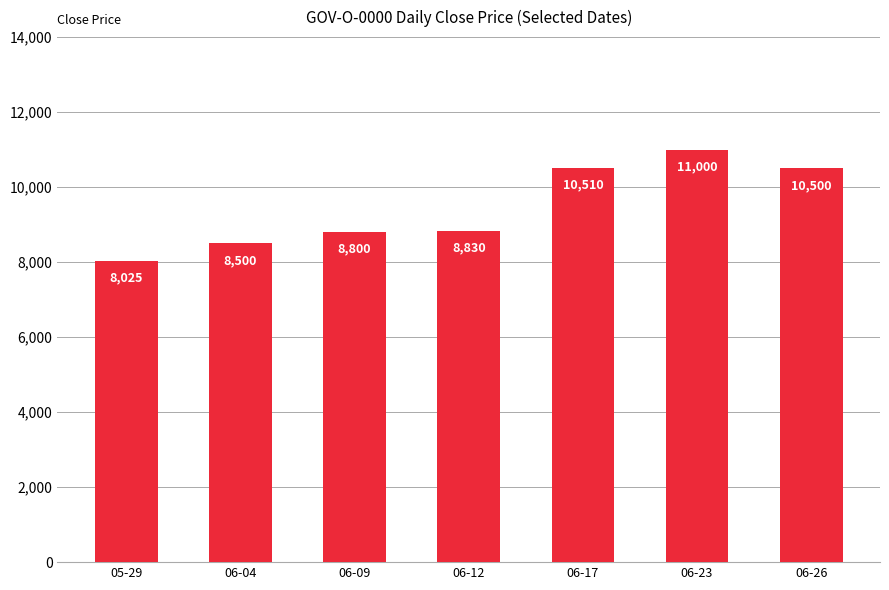

The chart shows a value of 11543 at 06-12. True or false?

False